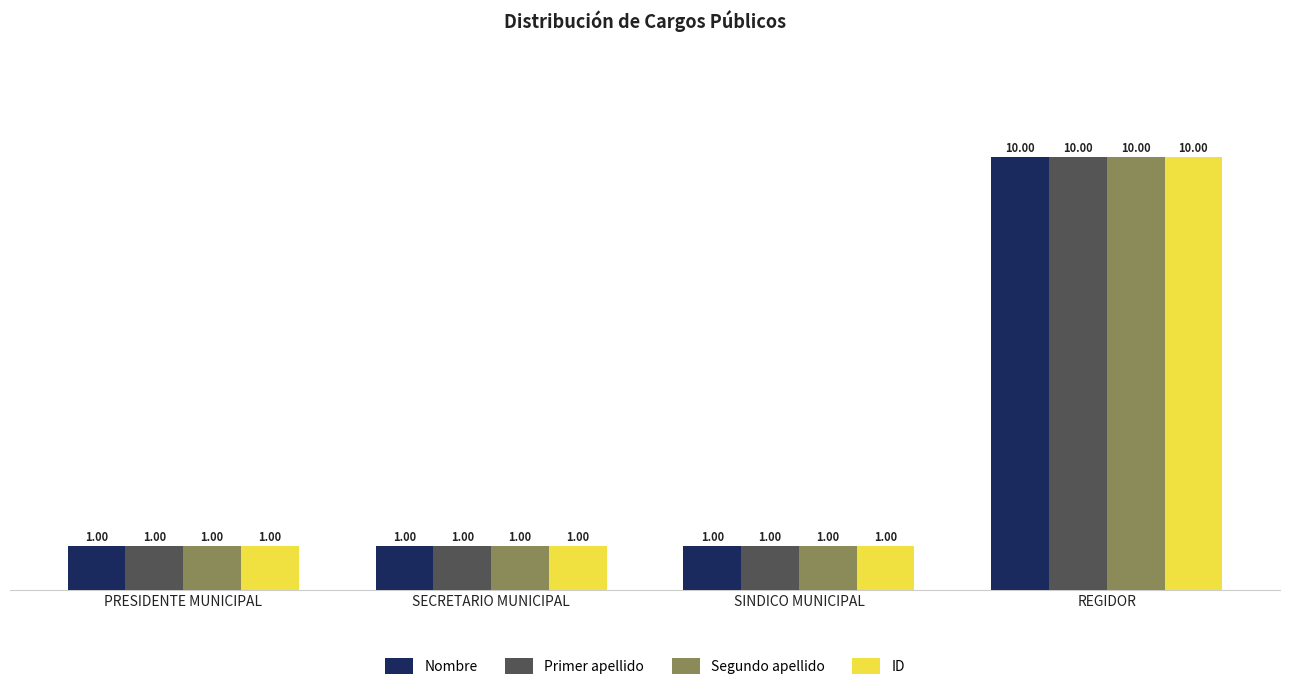

What is the sum of all Nombre values?

13